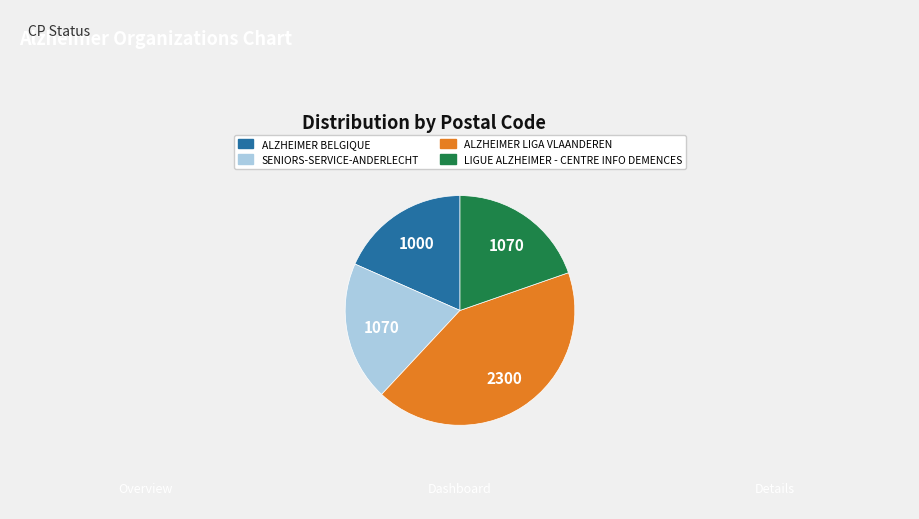

How many slices are in this pie chart?

4